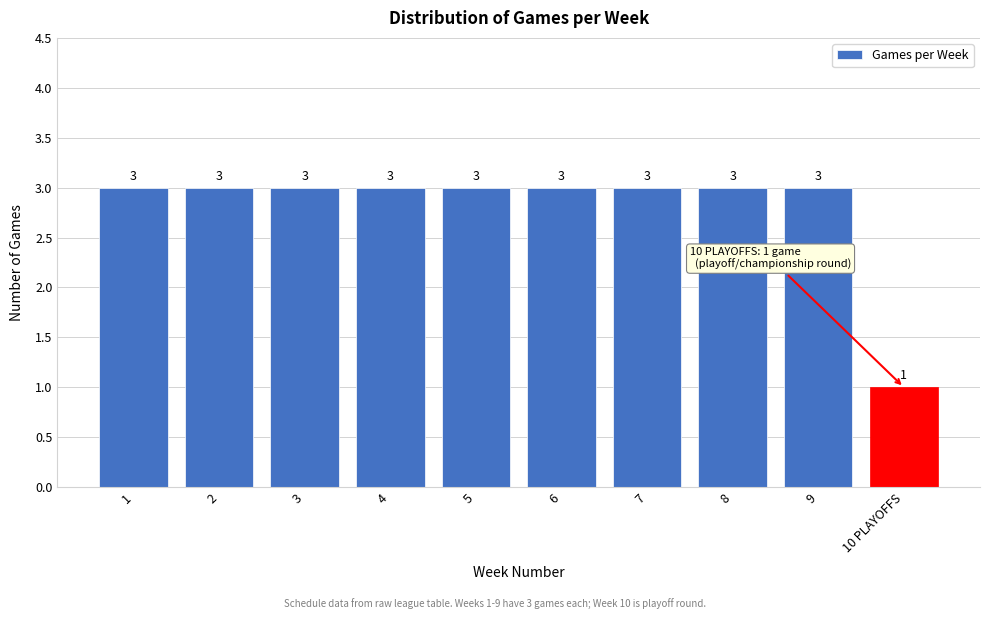

Reading right to left, transcribe all the data shown in this chart.

10 PLAYOFFS=1	9=3	8=3	7=3	6=3	5=3	4=3	3=3	2=3	1=3